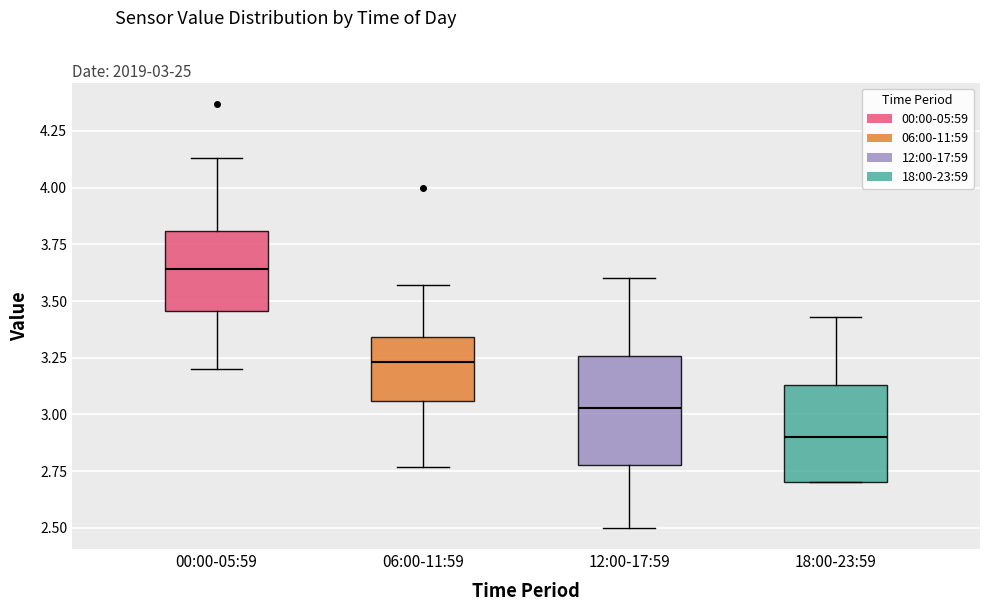

Which box has the highest median line?

00:00-05:59